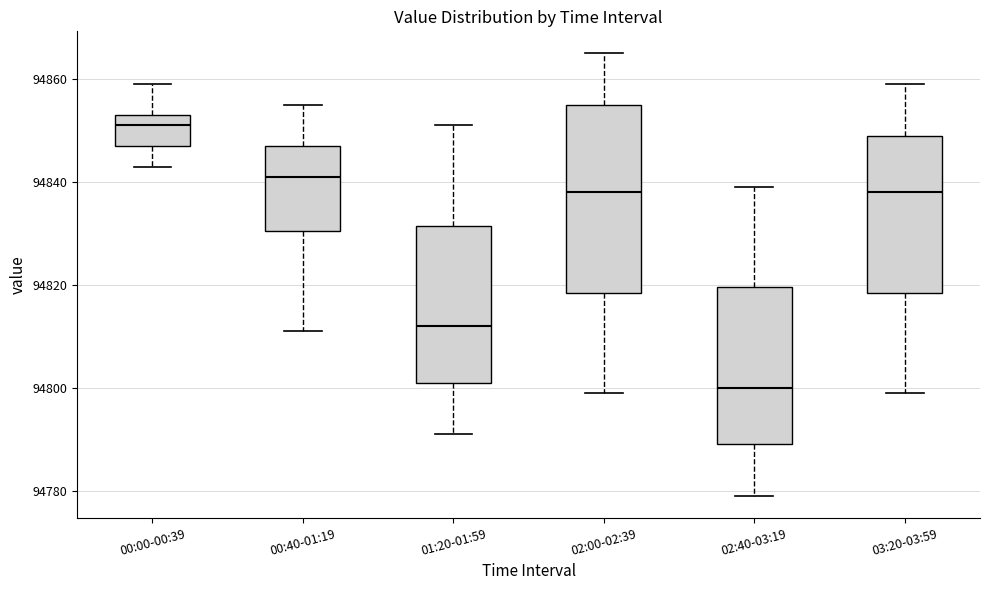

Where is the upper edge of the box for 03:20-03:59 on the y-axis? The values are not printed on the chart, so give them approximately, as read against the axis.

94850